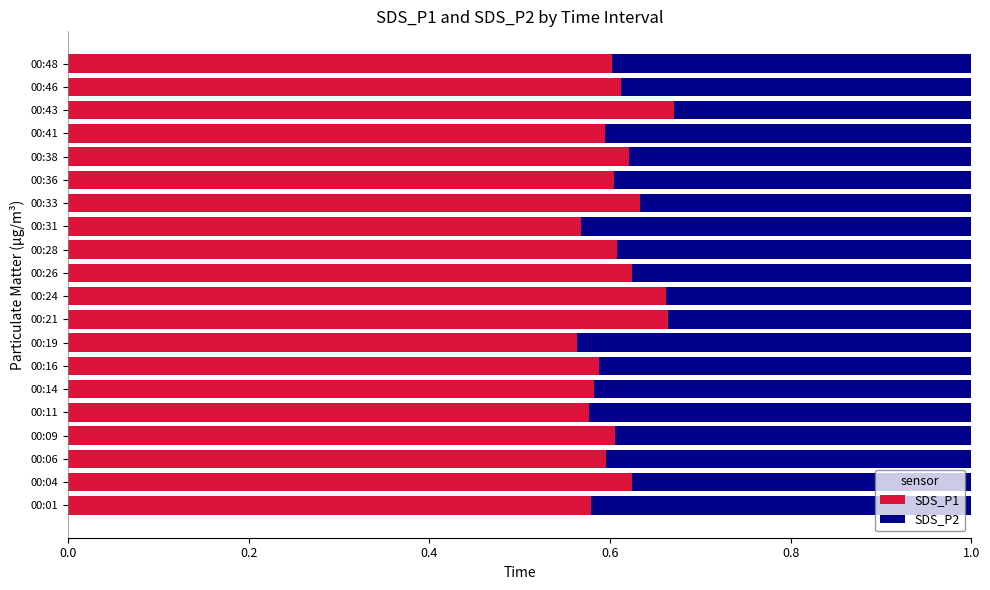

Count the SDS_P1 values in the range 0 to 1.

20